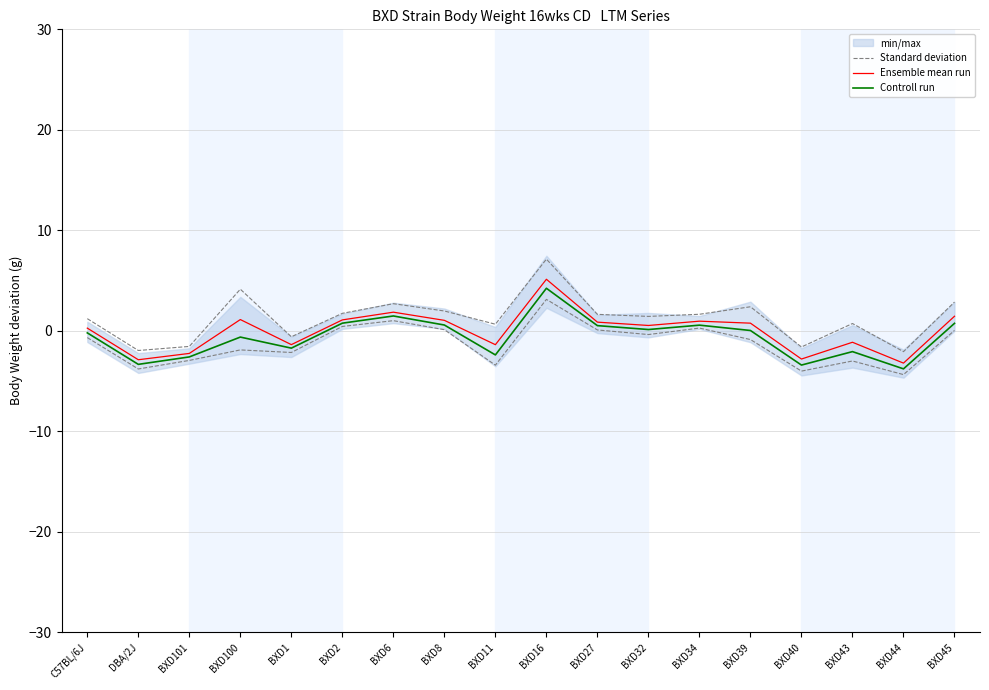

At which label does Standard deviation first exceed 1?

C57BL/6J